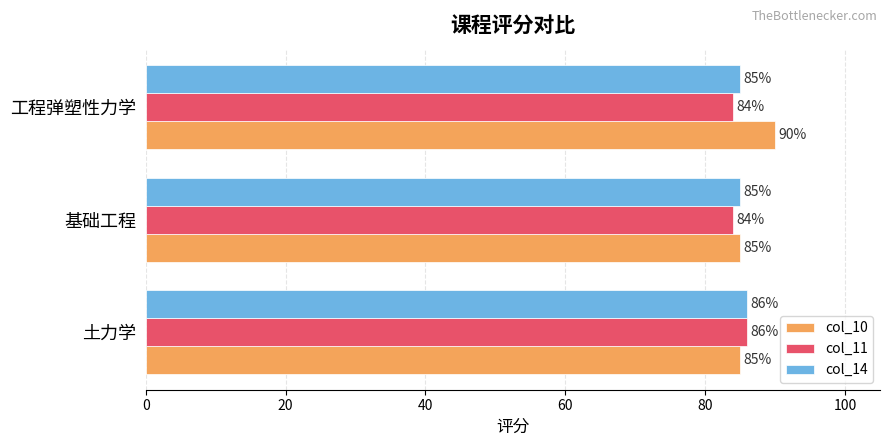

What is the total value across all series at 工程弹塑性力学?

259